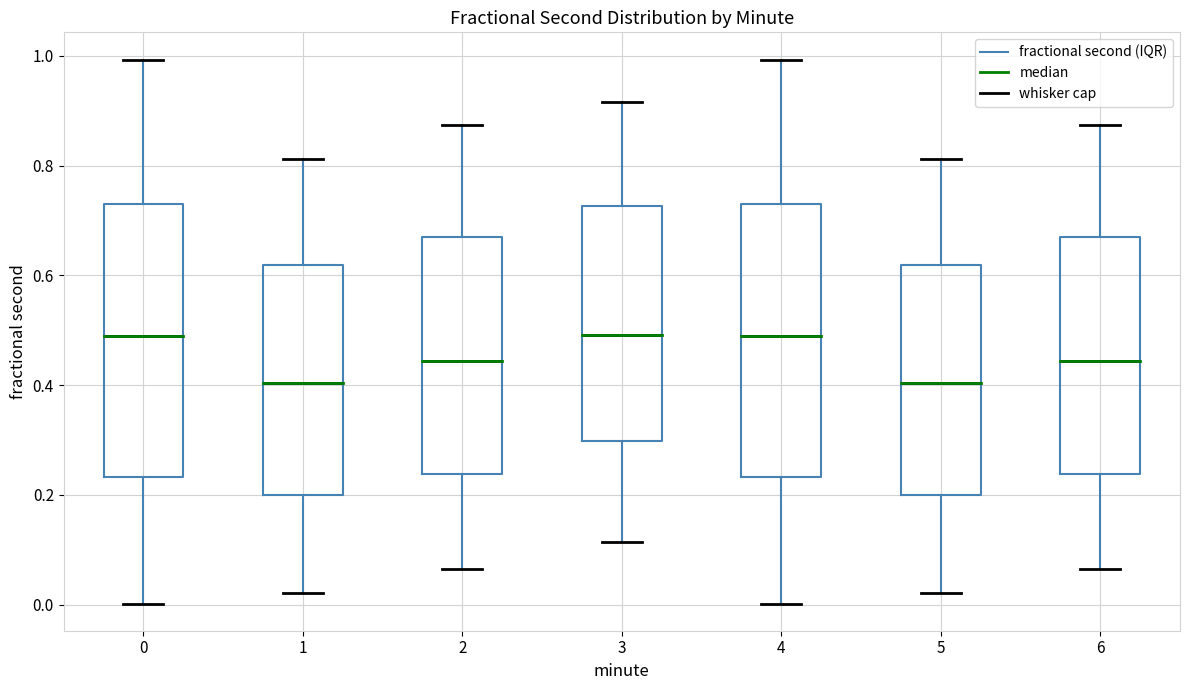

Reading left to right, transcribe this box plot: for each box, give where its median line is, the range the box spans, and where its two whiskers end, as read against the y-axis. The values are not printed on the chart, so give them approximately, as read against the axis.

0: median 0.50, box 0.24 to 0.72, whiskers 0.00 to 1.00
1: median 0.40, box 0.20 to 0.62, whiskers 0.02 to 0.82
2: median 0.44, box 0.24 to 0.68, whiskers 0.06 to 0.88
3: median 0.50, box 0.30 to 0.72, whiskers 0.12 to 0.92
4: median 0.50, box 0.24 to 0.72, whiskers 0.00 to 1.00
5: median 0.40, box 0.20 to 0.62, whiskers 0.02 to 0.82
6: median 0.44, box 0.24 to 0.68, whiskers 0.06 to 0.88